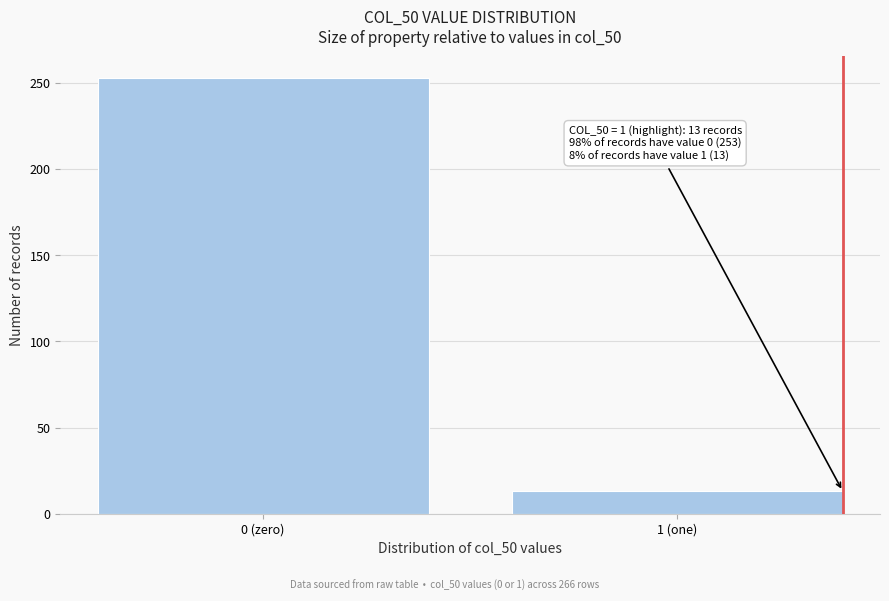

Reading left to right, what are all the values shown in this chart?

253	13